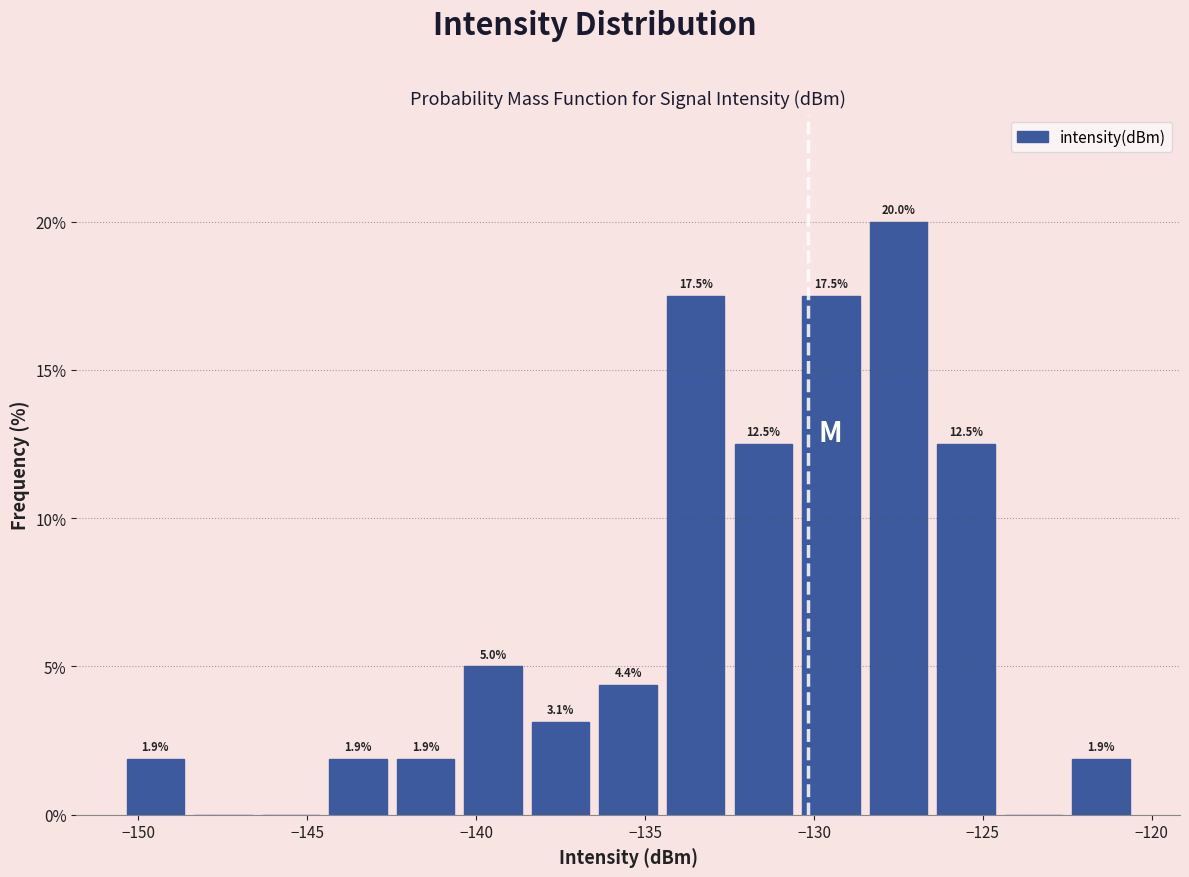

Over which range of the x-axis is the bar tallest?

-128.5 to -126.5